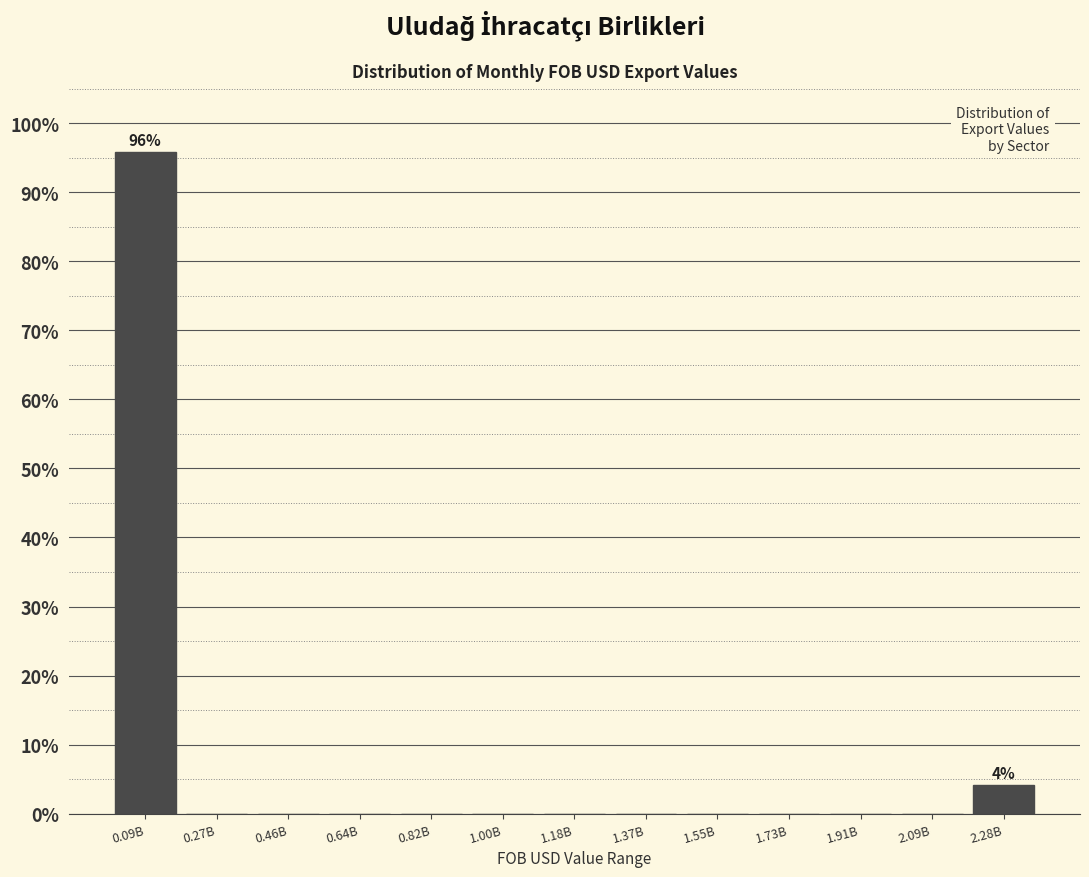

Reading left to right, list all the values displayed in this chart.

0.09B=95.8	0.27B=0.0	0.46B=0.0	0.64B=0.0	0.82B=0.0	1.00B=0.0	1.18B=0.0	1.37B=0.0	1.55B=0.0	1.73B=0.0	1.91B=0.0	2.09B=0.0	2.28B=4.2